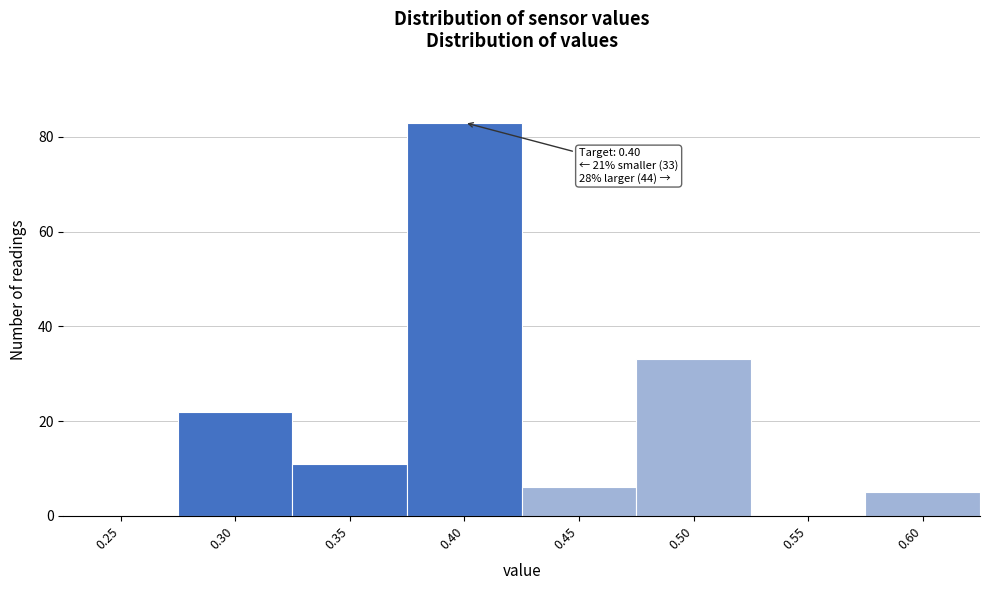

Reading left to right, extract all data points from this chart.

0.25=0	0.30=22	0.35=11	0.40=83	0.45=6	0.50=33	0.55=0	0.60=5